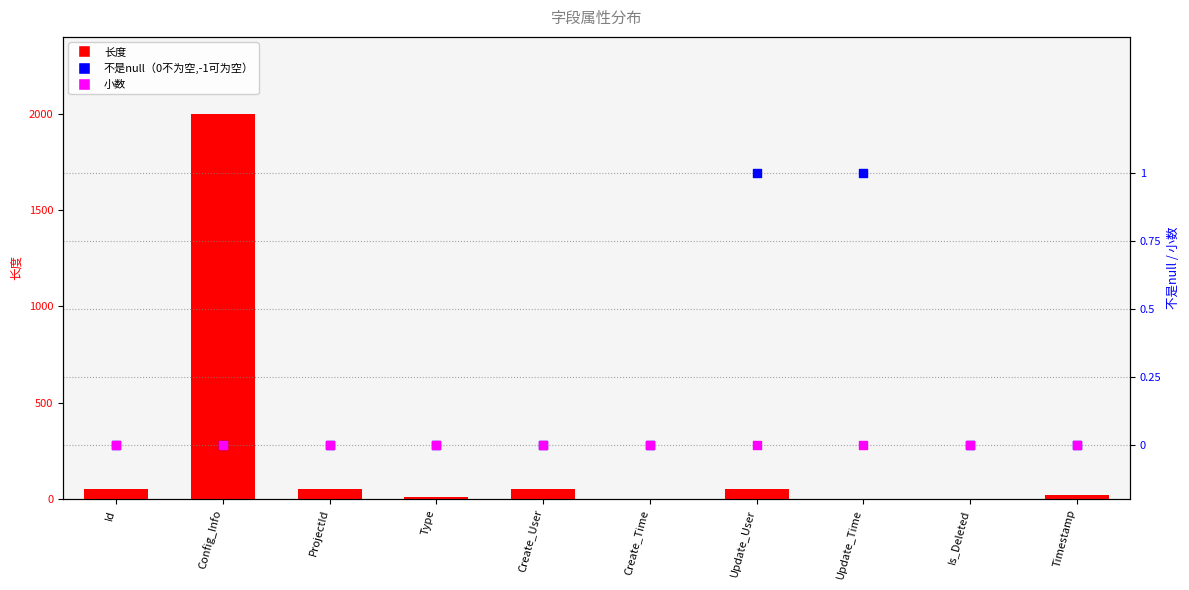

What is the total value across all series at ProjectId?

50